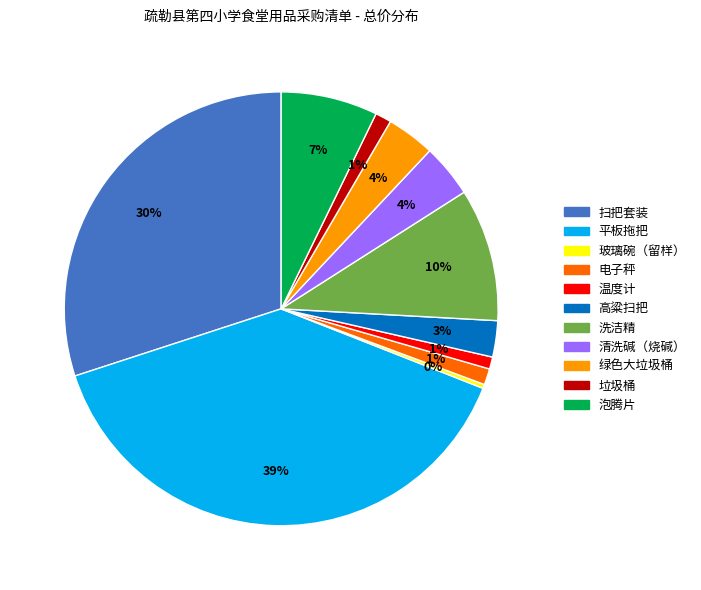

To the nearest percent, what portion does 垃圾桶 represent?

1%